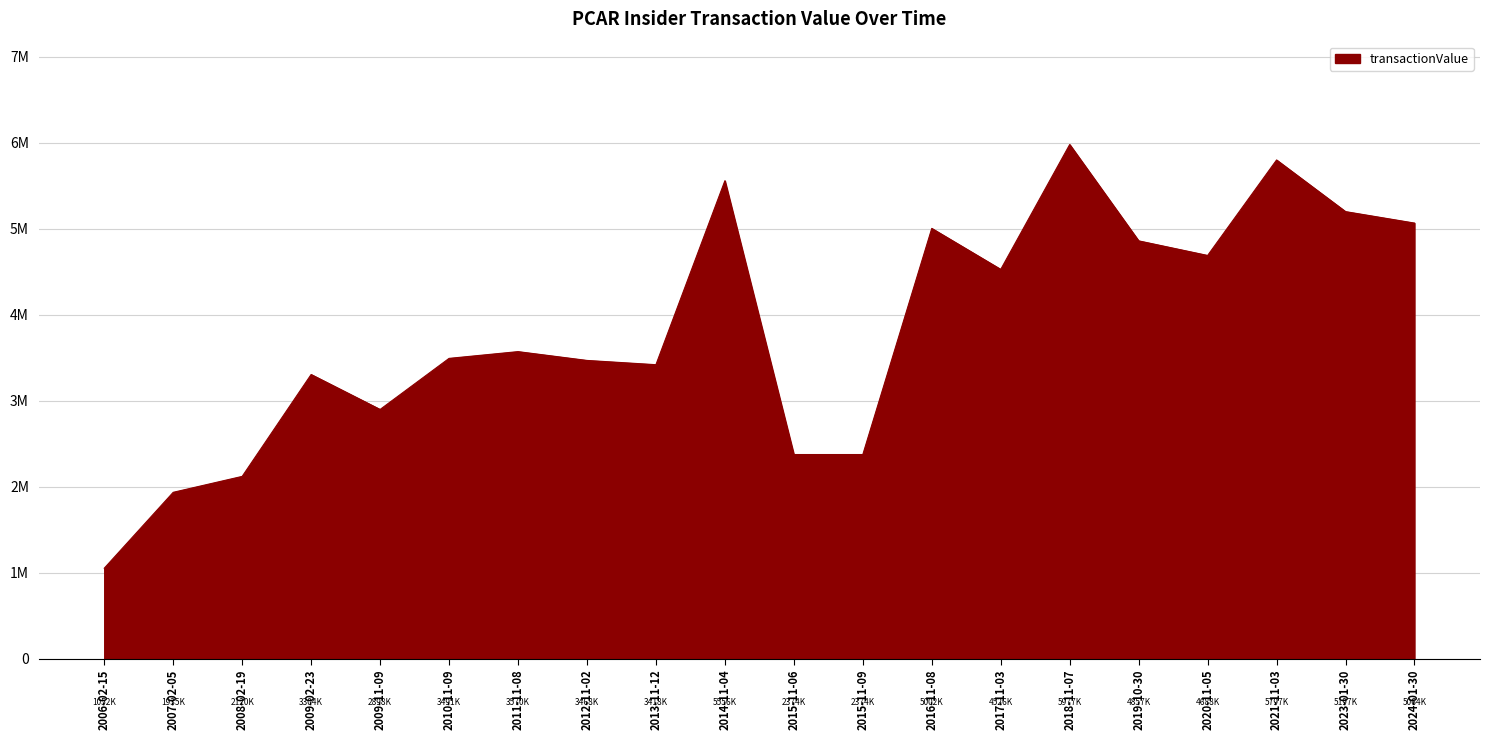

True or false: the data shows 5977263 at 2018-11-07.

True